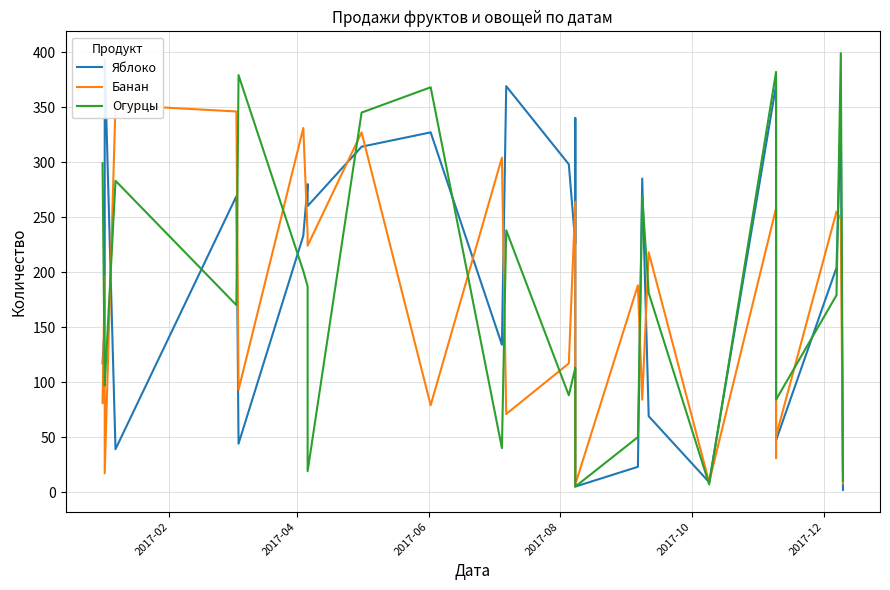

What is the sum of all Банан values?

4495